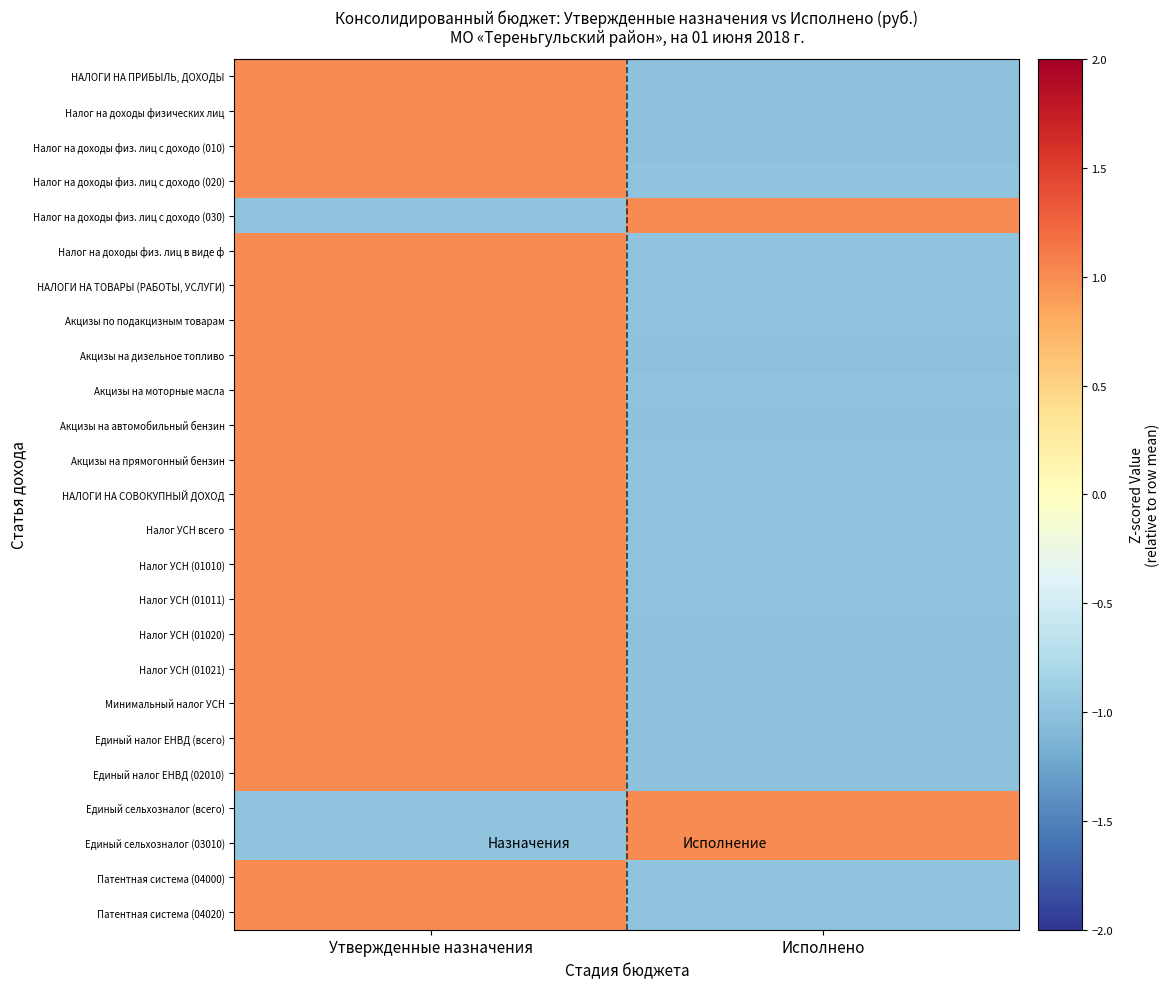

Reading left to right, transcribe all the data shown in this chart.

НАЛОГИ НА ПРИБЫЛЬ, ДОХОДЫ: Утвержденные назначения=1.0	Исполнено=-1.0
Налог на доходы физических лиц: Утвержденные назначения=1.0	Исполнено=-1.0
Налог на доходы физ. лиц с доходо (010): Утвержденные назначения=1.0	Исполнено=-1.0
Налог на доходы физ. лиц с доходо (020): Утвержденные назначения=1.0	Исполнено=-1.0
Налог на доходы физ. лиц с доходо (030): Утвержденные назначения=-1.0	Исполнено=1.0
Налог на доходы физ. лиц в виде ф: Утвержденные назначения=1.0	Исполнено=-1.0
НАЛОГИ НА ТОВАРЫ (РАБОТЫ, УСЛУГИ): Утвержденные назначения=1.0	Исполнено=-1.0
Акцизы по подакцизным товарам: Утвержденные назначения=1.0	Исполнено=-1.0
Акцизы на дизельное топливо: Утвержденные назначения=1.0	Исполнено=-1.0
Акцизы на моторные масла: Утвержденные назначения=1.0	Исполнено=-1.0
Акцизы на автомобильный бензин: Утвержденные назначения=1.0	Исполнено=-1.0
Акцизы на прямогонный бензин: Утвержденные назначения=1.0	Исполнено=-1.0
НАЛОГИ НА СОВОКУПНЫЙ ДОХОД: Утвержденные назначения=1.0	Исполнено=-1.0
Налог УСН всего: Утвержденные назначения=1.0	Исполнено=-1.0
Налог УСН (01010): Утвержденные назначения=1.0	Исполнено=-1.0
Налог УСН (01011): Утвержденные назначения=1.0	Исполнено=-1.0
Налог УСН (01020): Утвержденные назначения=1.0	Исполнено=-1.0
Налог УСН (01021): Утвержденные назначения=1.0	Исполнено=-1.0
Минимальный налог УСН: Утвержденные назначения=1.0	Исполнено=-1.0
Единый налог ЕНВД (всего): Утвержденные назначения=1.0	Исполнено=-1.0
Единый налог ЕНВД (02010): Утвержденные назначения=1.0	Исполнено=-1.0
Единый сельхозналог (всего): Утвержденные назначения=-1.0	Исполнено=1.0
Единый сельхозналог (03010): Утвержденные назначения=-1.0	Исполнено=1.0
Патентная система (04000): Утвержденные назначения=1.0	Исполнено=-1.0
Патентная система (04020): Утвержденные назначения=1.0	Исполнено=-1.0